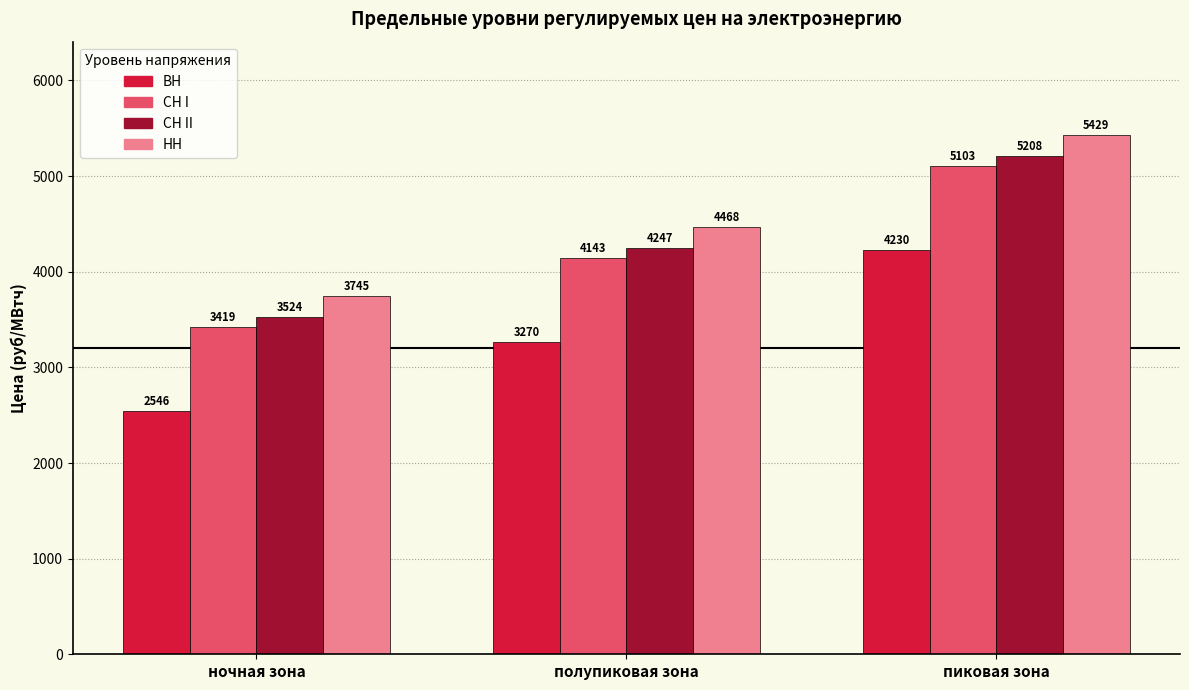

What is the difference between the second highest and minimum values in the НН series?

723.5